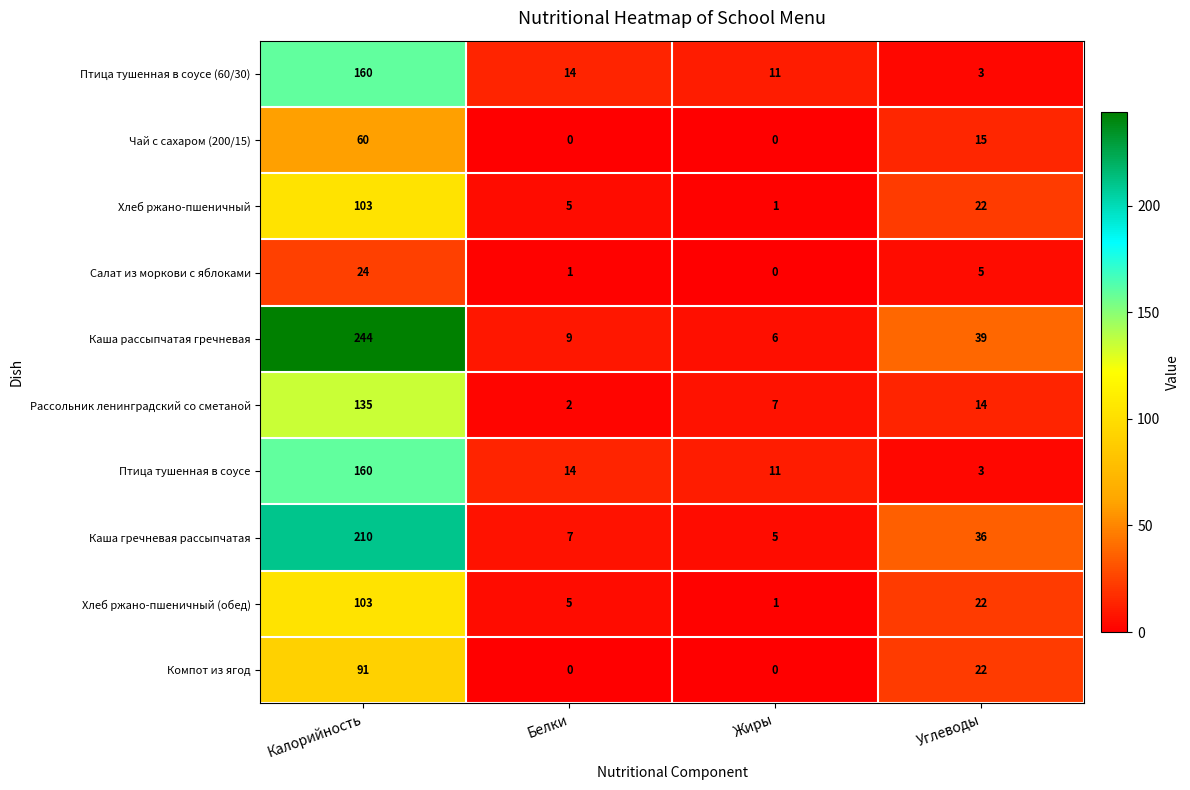

List the labels in order of Хлеб ржано-пшеничный (обед) value, largest first.

Калорийность, Углеводы, Белки, Жиры